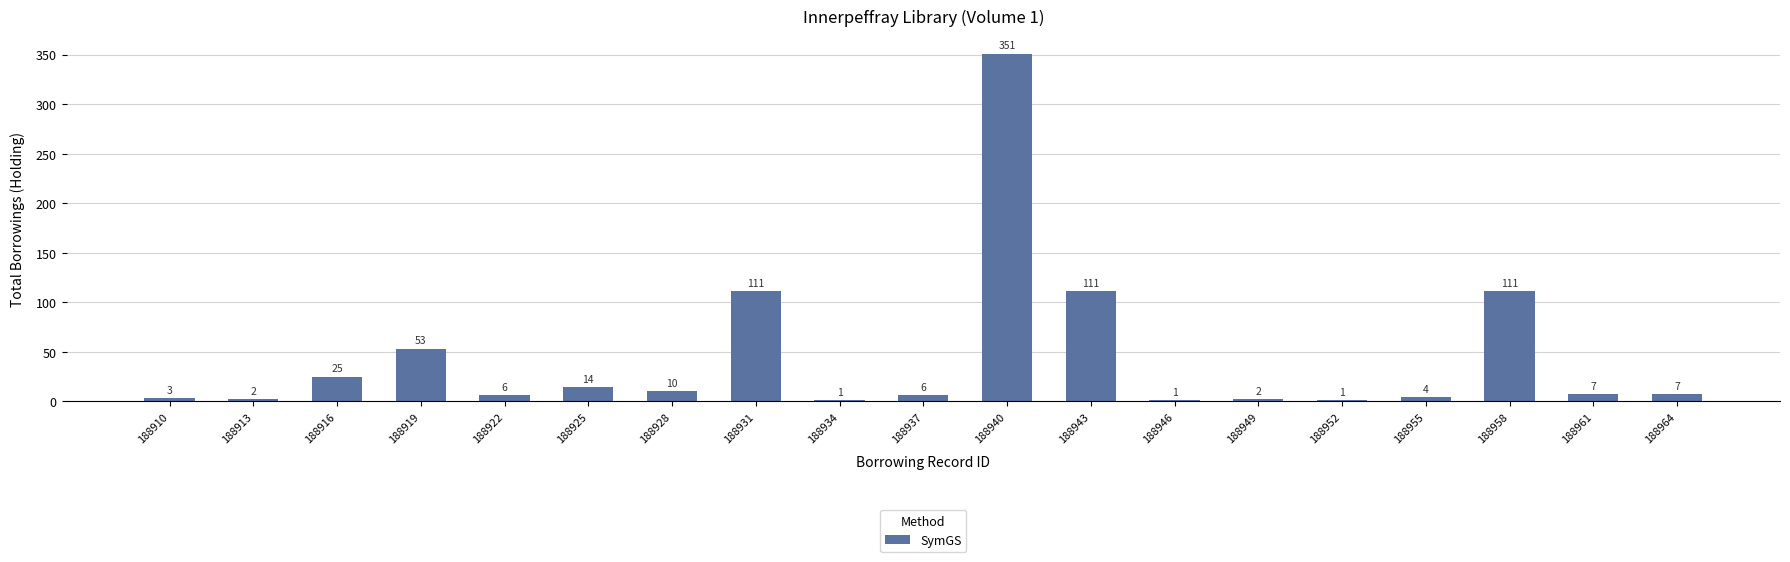

Reading left to right, transcribe all the data shown in this chart.

3	2	25	53	6	14	10	111	1	6	351	111	1	2	1	4	111	7	7